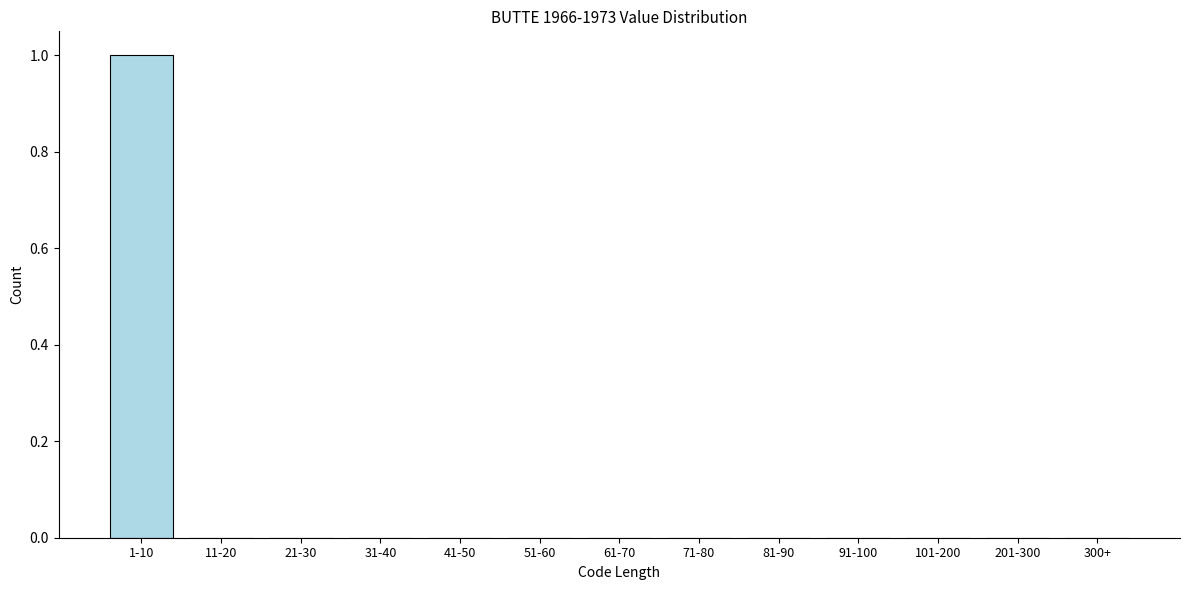

Reading left to right, transcribe all the data shown in this chart.

1-10=1	11-20=0	21-30=0	31-40=0	41-50=0	51-60=0	61-70=0	71-80=0	81-90=0	91-100=0	101-200=0	201-300=0	300+=0